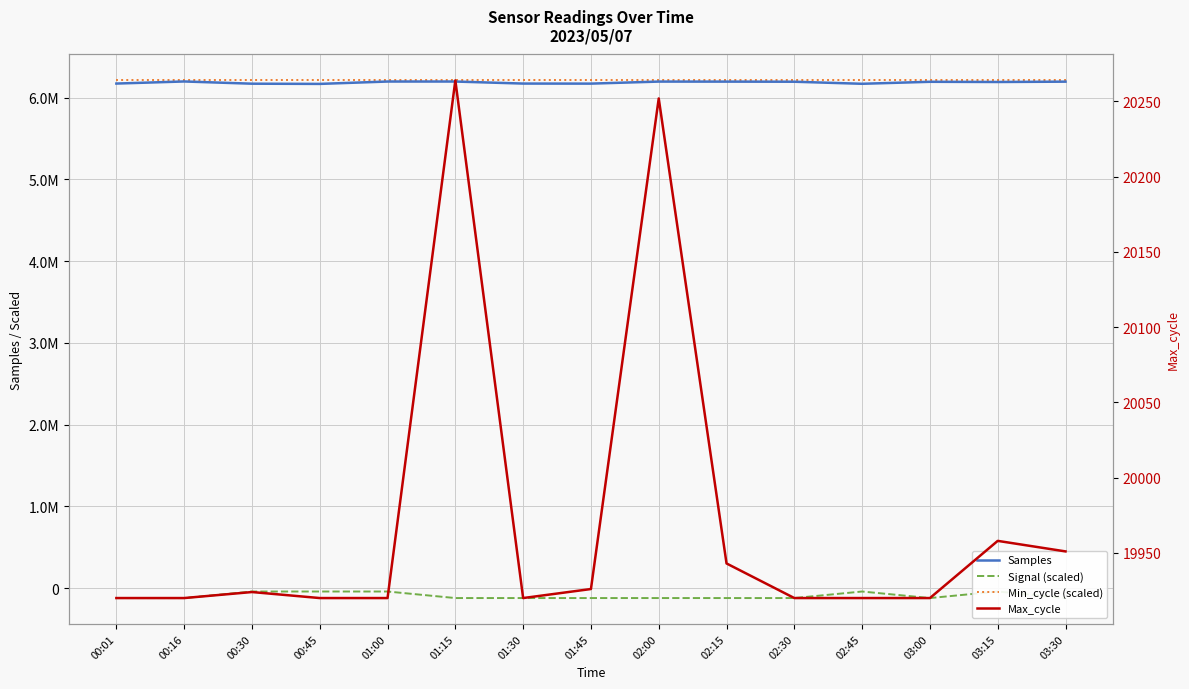

At how many categories does at least one series exceed 2938904?

15